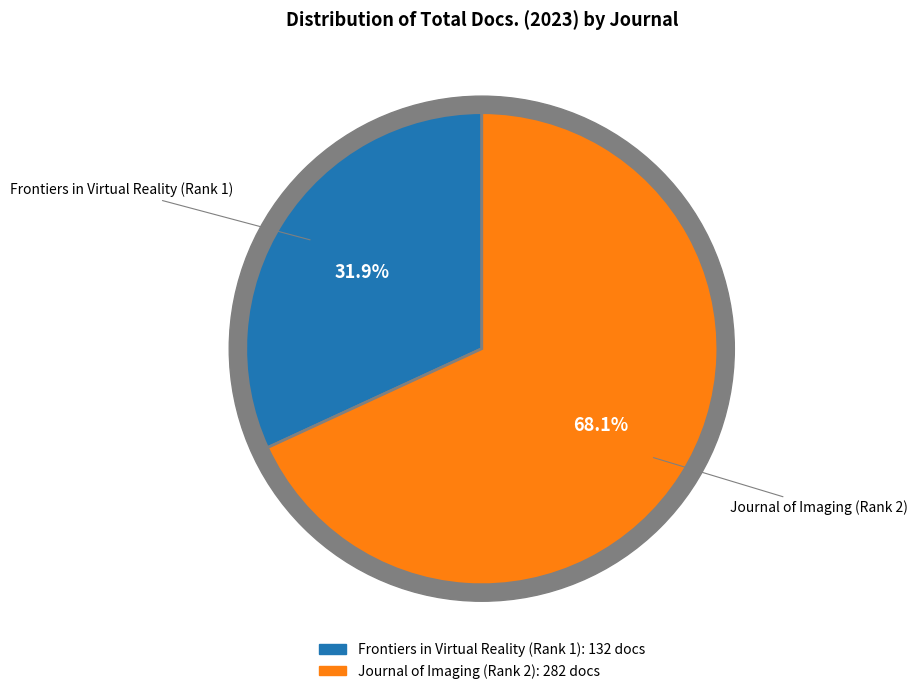

The Journal of Imaging (Rank 2) slice represents 60% of the pie. True or false?

False